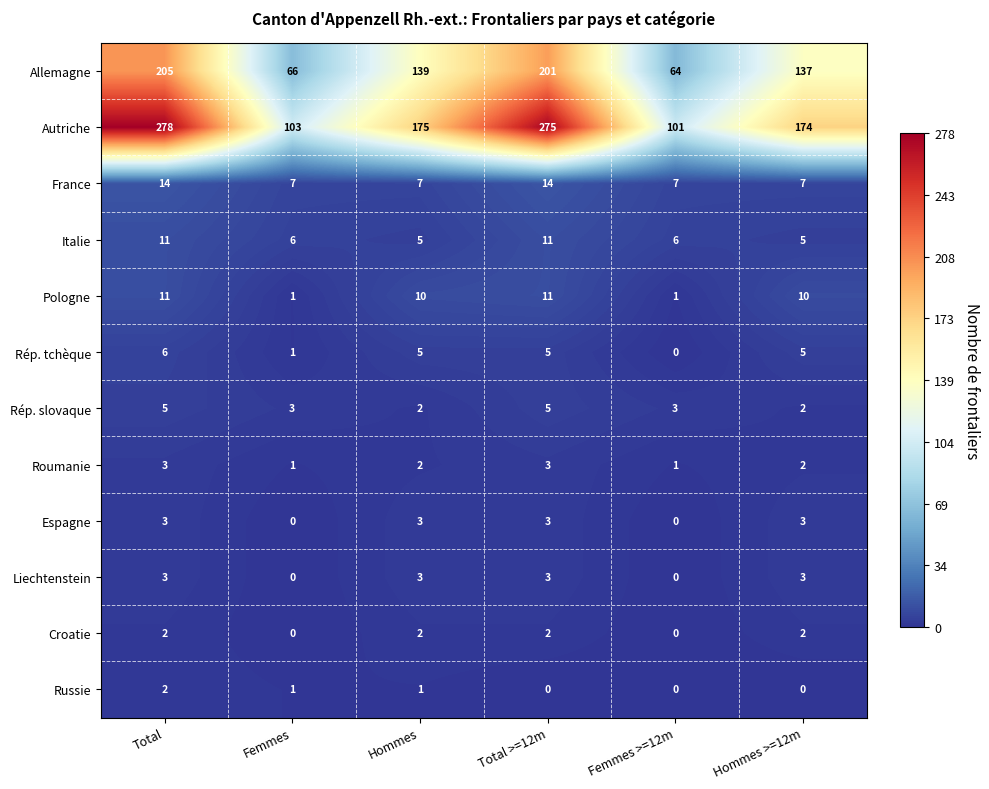

What is the difference between the highest and lowest values at Hommes >=12m?

174